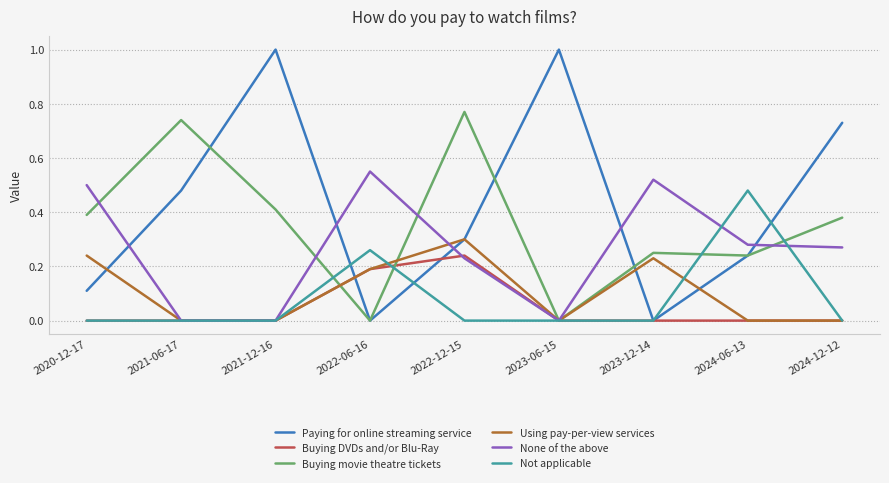

Which series has the widest spread of values?

Paying for online streaming service